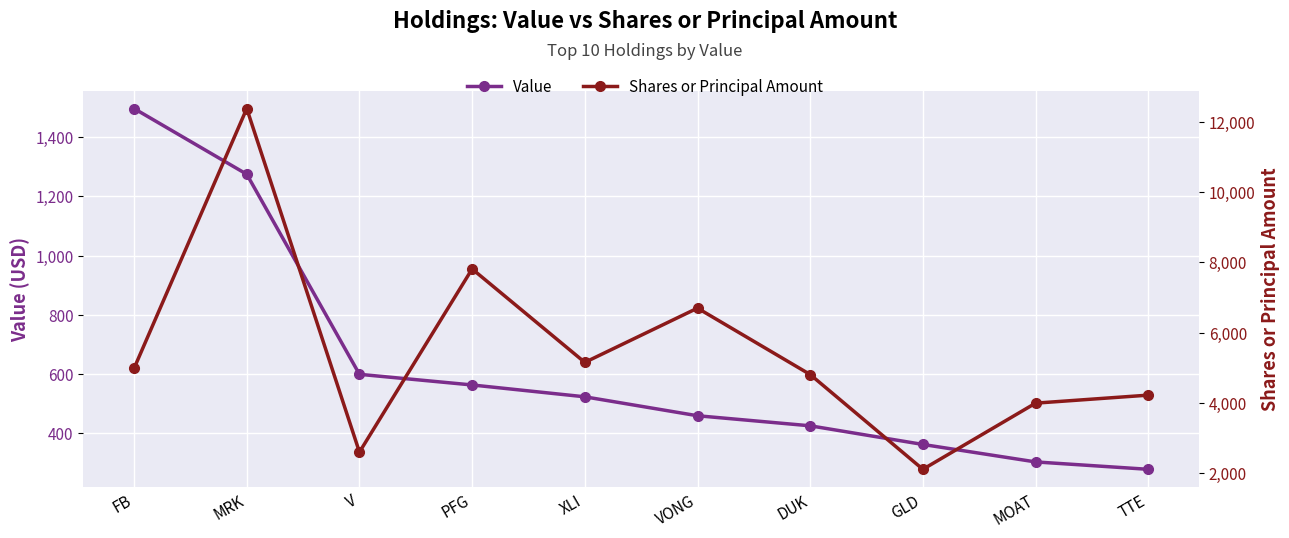

Rank the categories by Value value from highest to lowest.

FB, MRK, V, PFG, XLI, VONG, DUK, GLD, MOAT, TTE